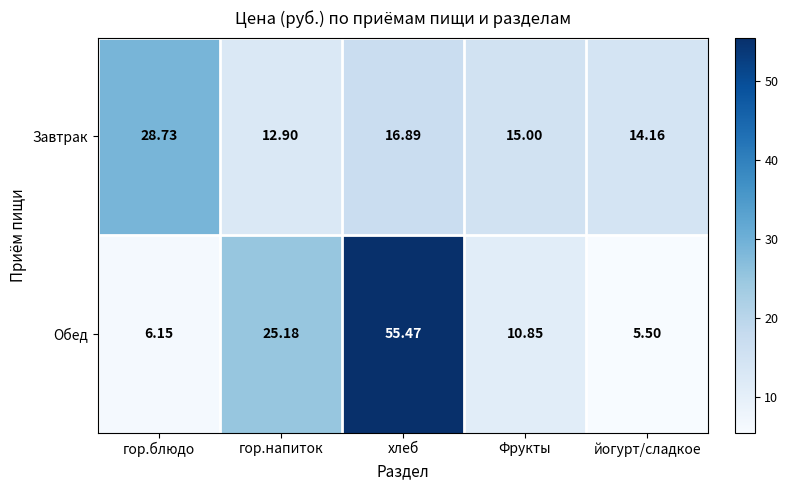

At which label does Обед first exceed 10?

гор.напиток